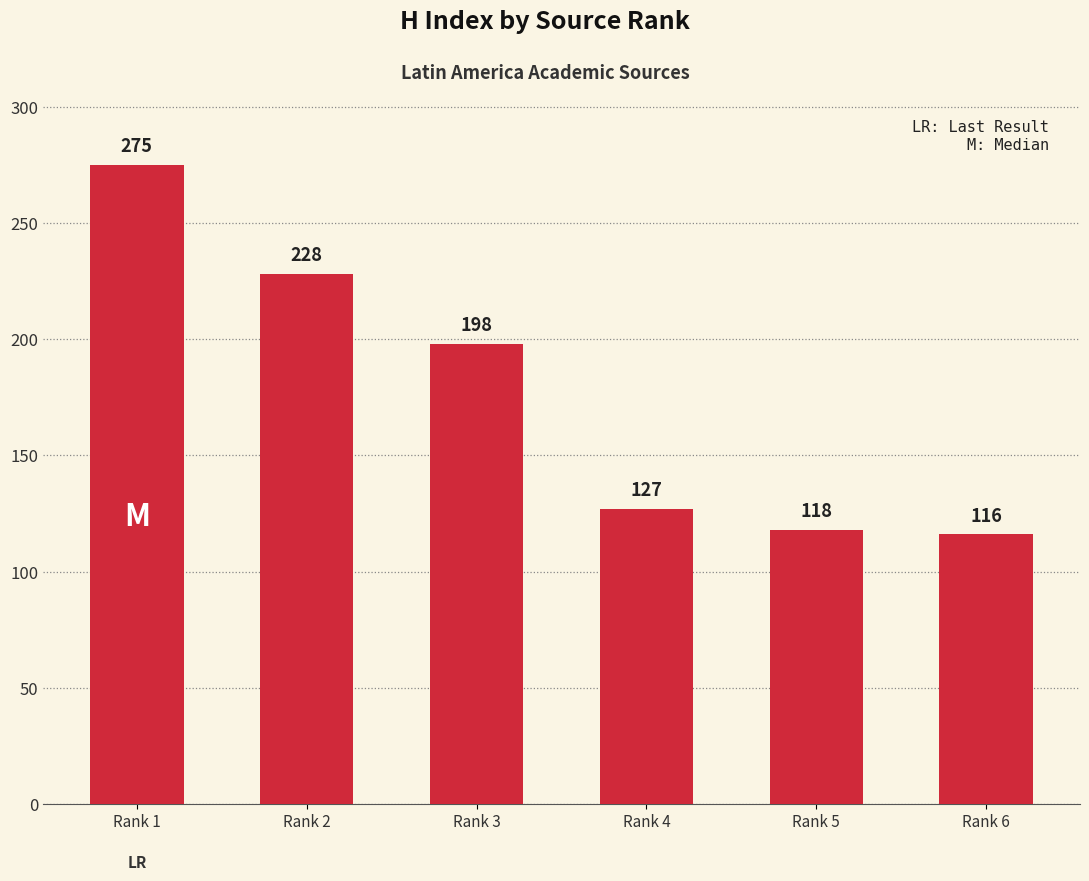

What is the average value?

177